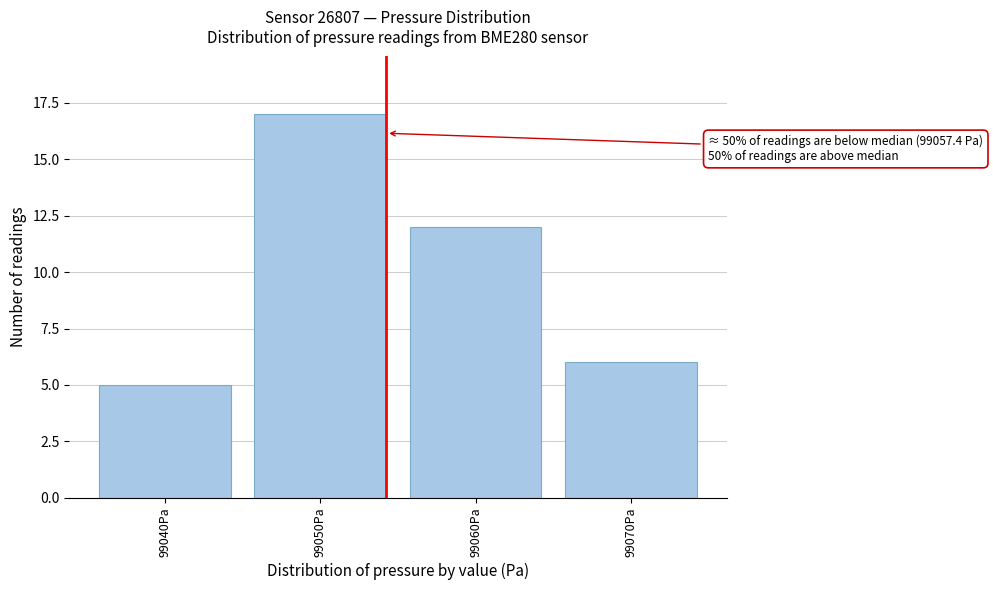

Reading left to right, list all the values displayed in this chart.

99040Pa=5	99050Pa=17	99060Pa=12	99070Pa=6